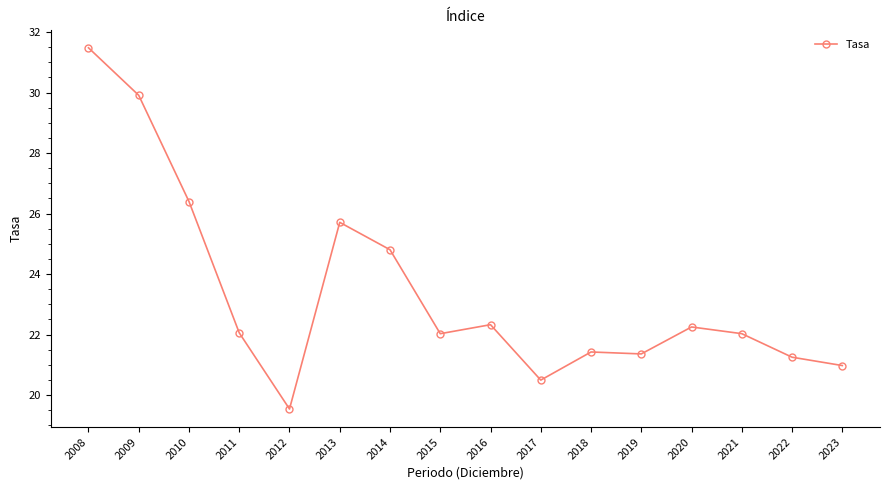

The value at 2012 is 19.5. True or false?

True